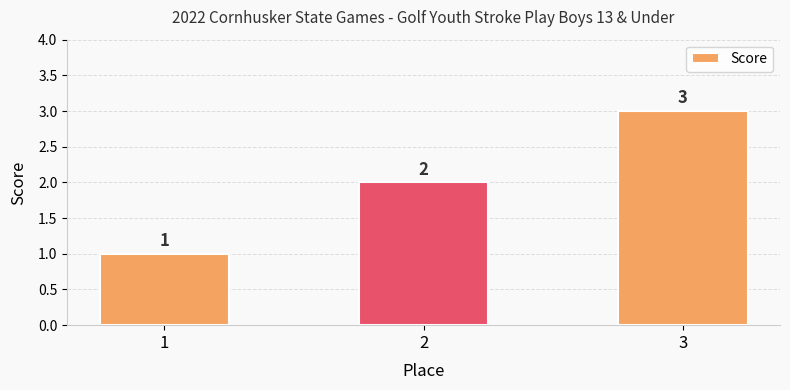

Does the chart contain any negative values?

No